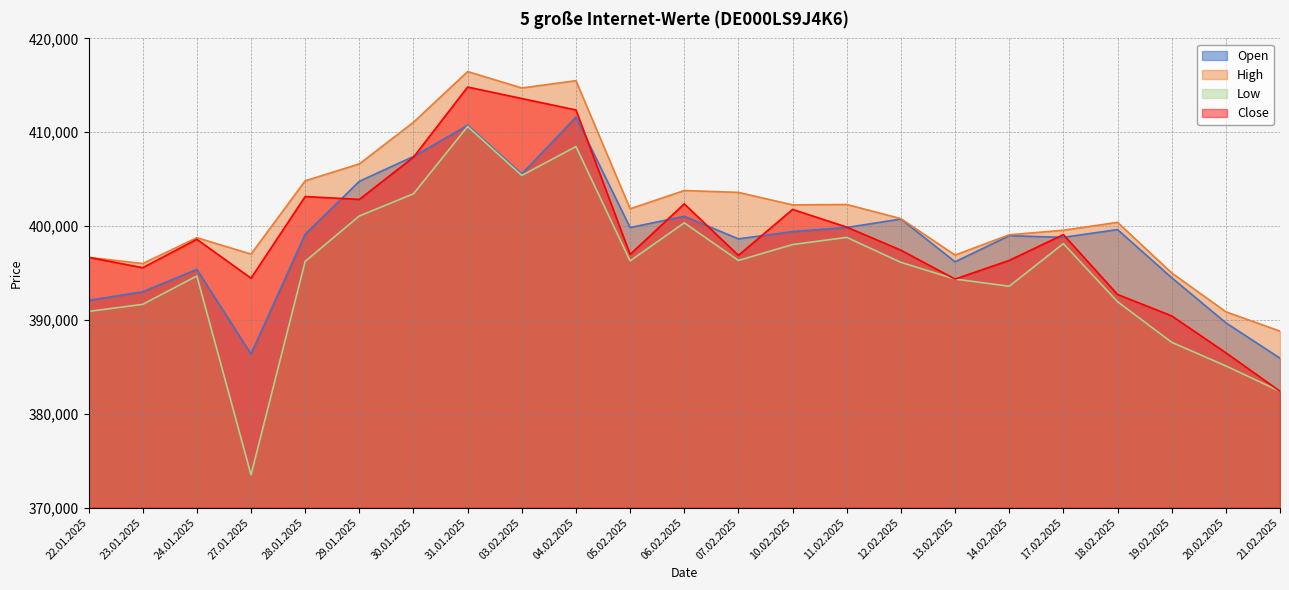

What is the total value across all series at 29.01.2025?

1615332